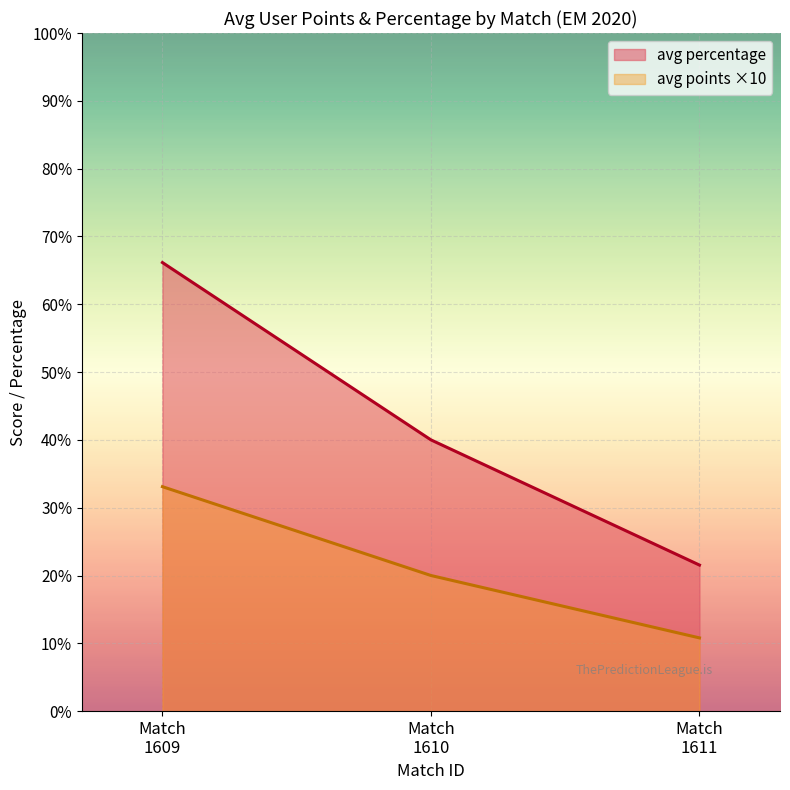

What are all the series names shown in the legend?

avg percentage, avg points ×10